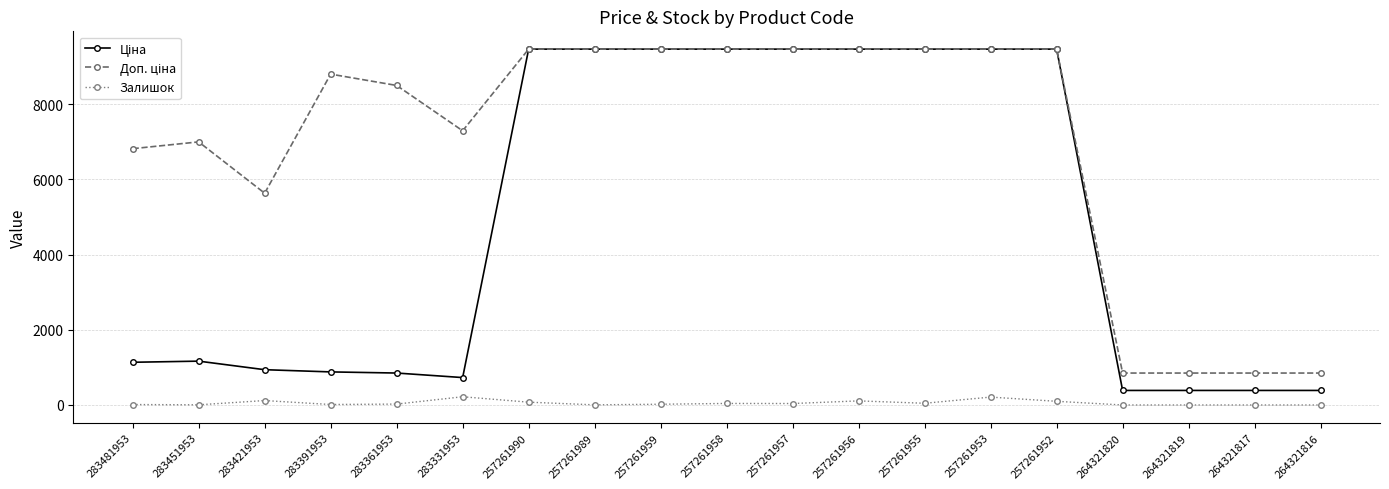

True or false: Залишок has a value of 0.0 at 264321817.

True